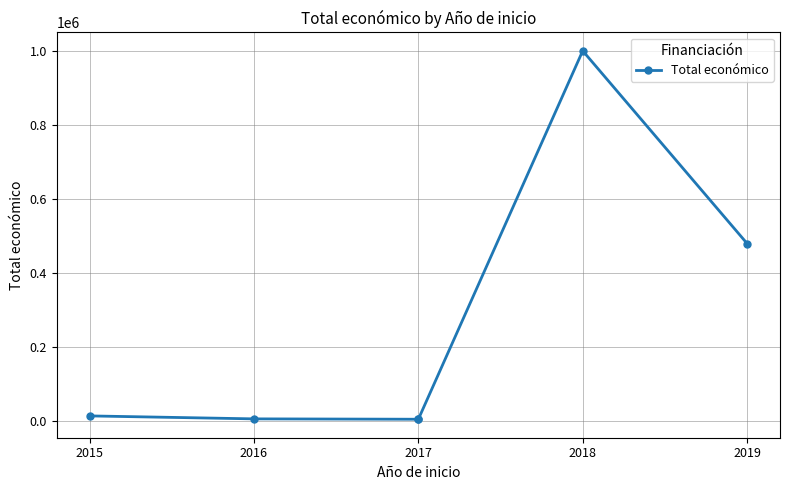

The value at 2019 is 479561. True or false?

True